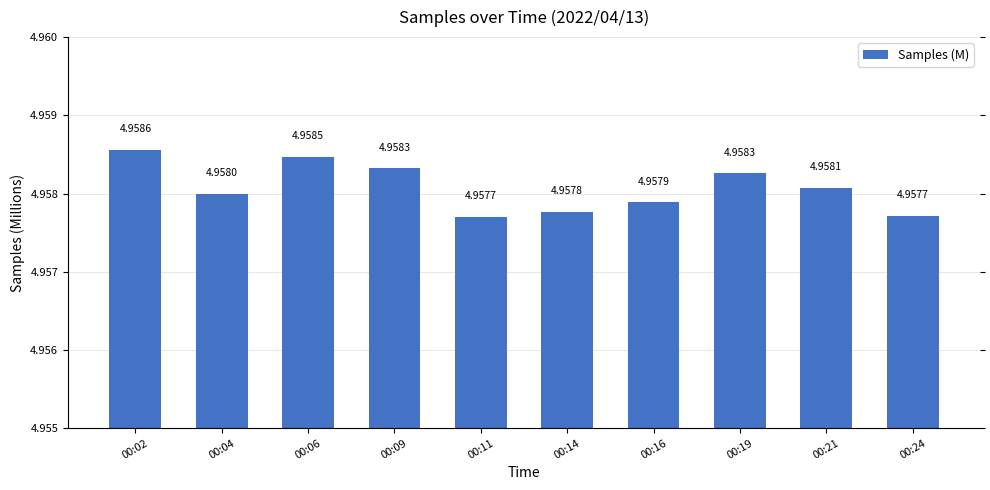

What is the sum of the values at 00:21 and 00:02?

9.9